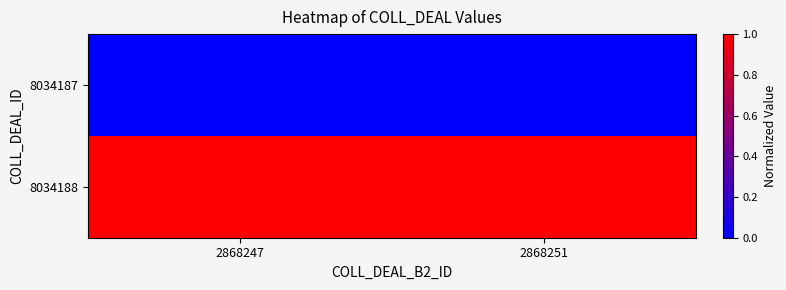

Reading left to right, transcribe all the data shown in this chart.

8034187: 2868247=0.0	2868251=0.0
8034188: 2868247=1.0	2868251=1.0